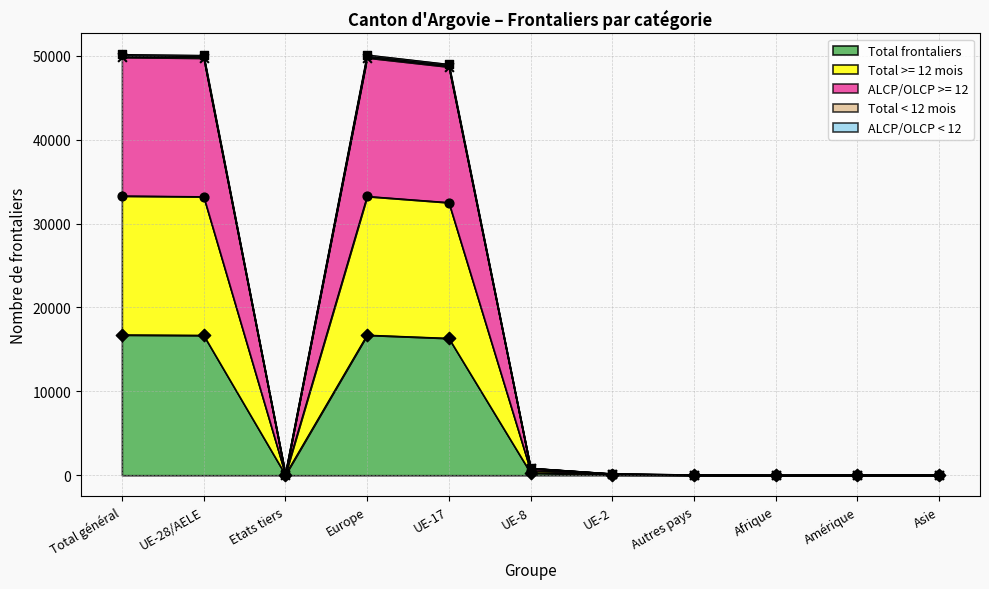

Is the value of Total frontaliers at Afrique greater than the value of ALCP/OLCP >= 12 at Asie?

No